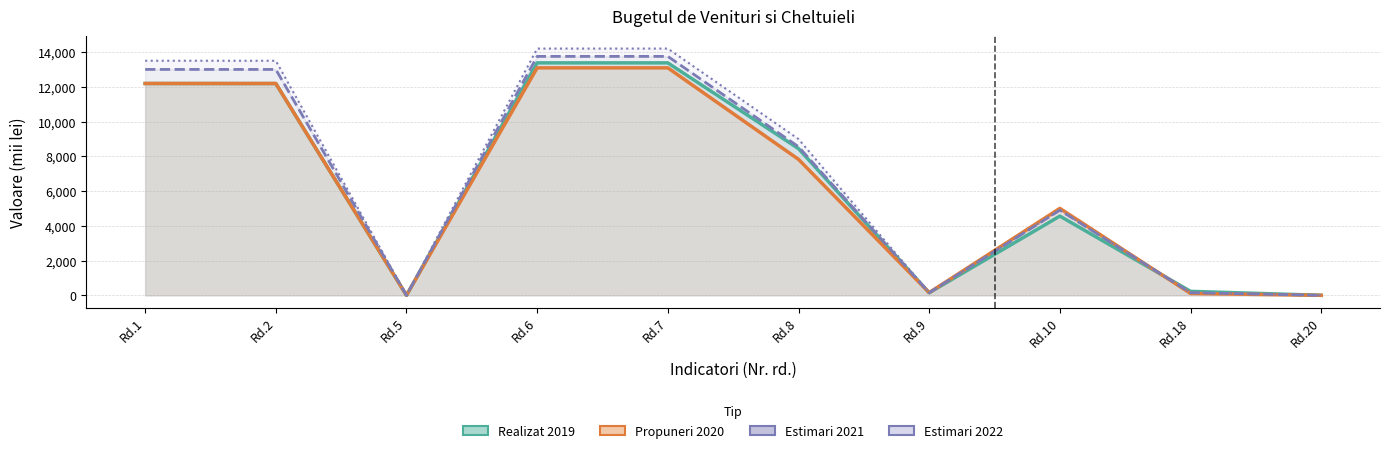

At which category does Estimari 2022 reach its first local peak?

Rd.10